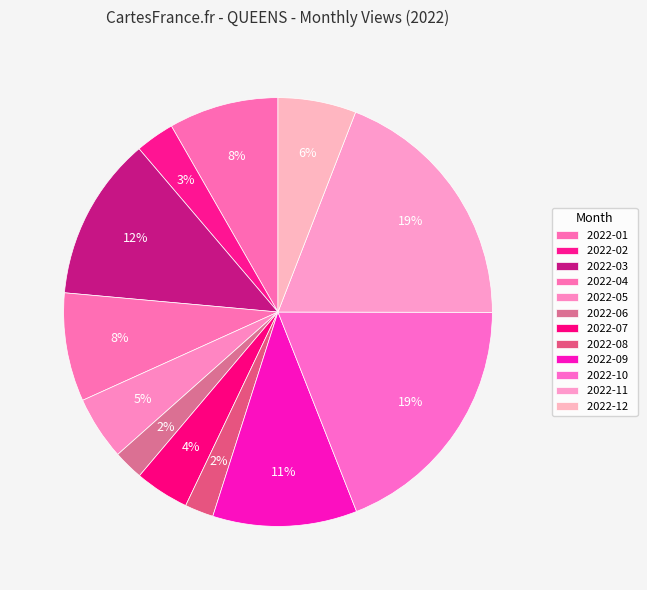

Is there any slice that represents more than half of the pie?

No